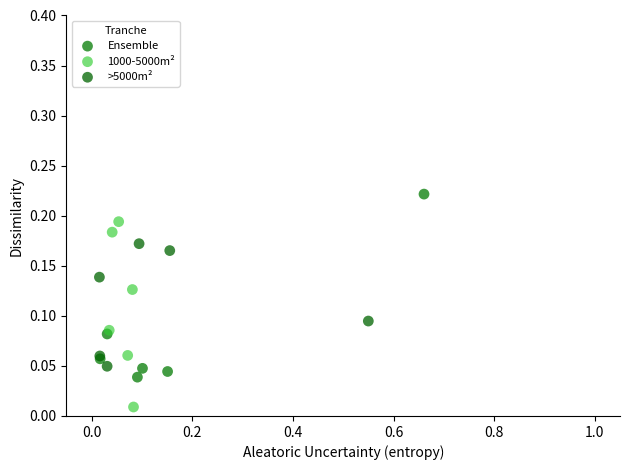

Which series contains the highest Y value?

Ensemble